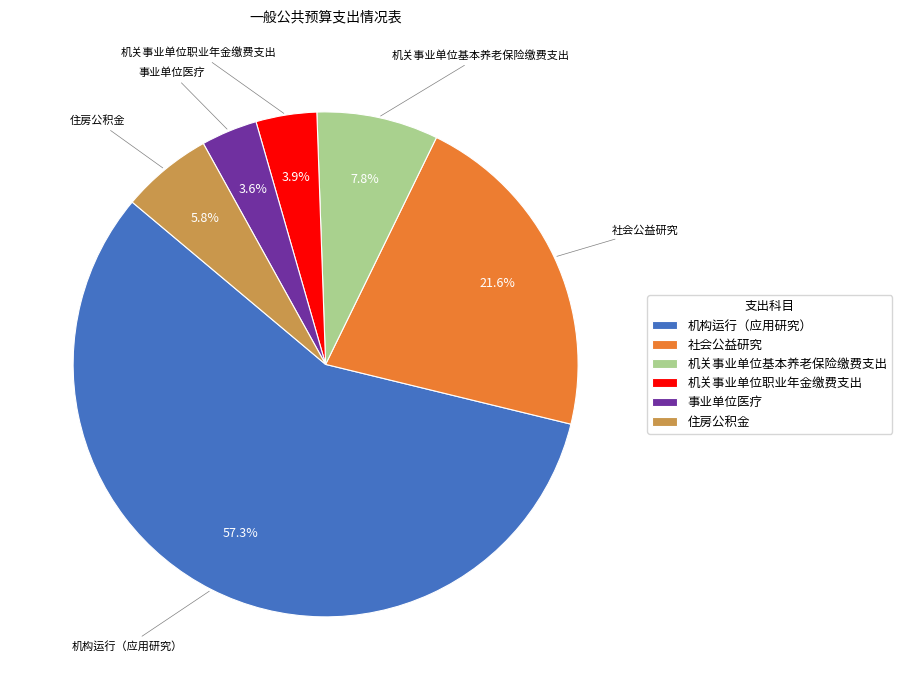

What is the majority slice?

机构运行（应用研究）